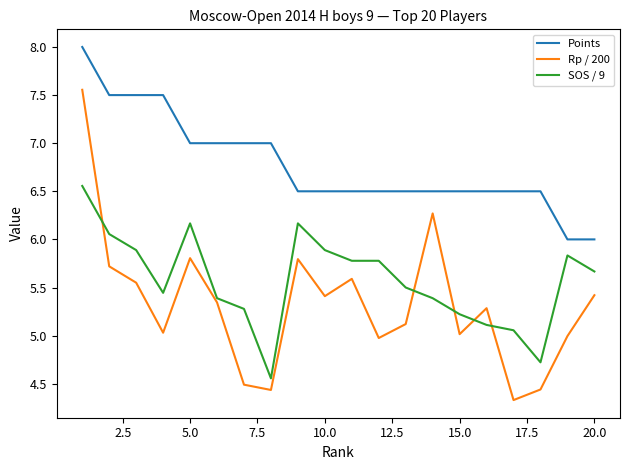

Rank the series by their average value, from highest to lowest.

Points, SOS / 9, Rp / 200